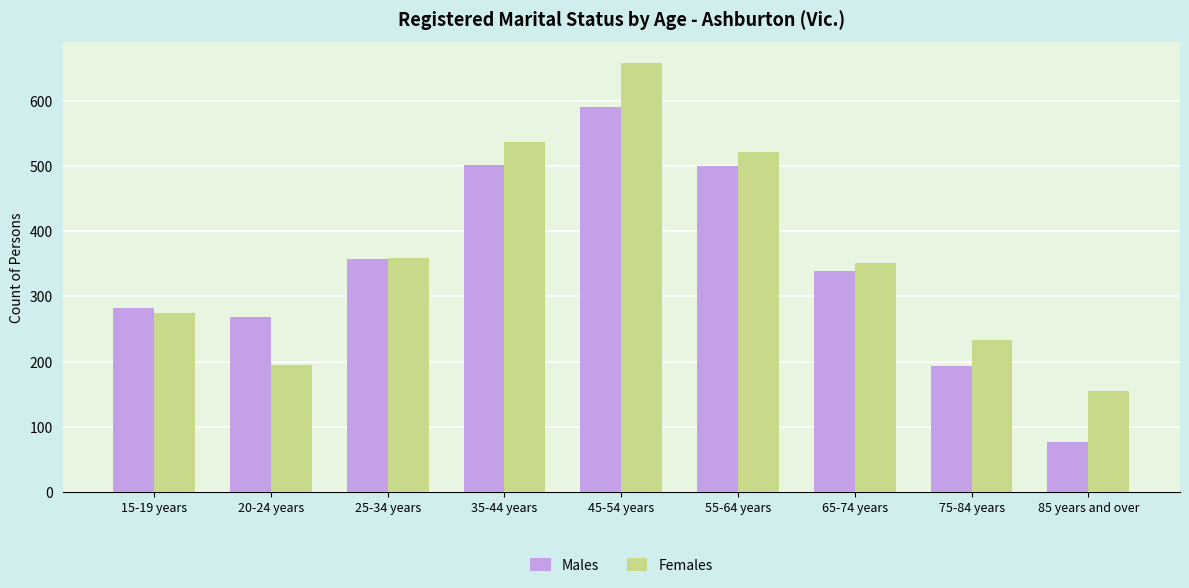

At which category is the sum across all series the highest?

45-54 years